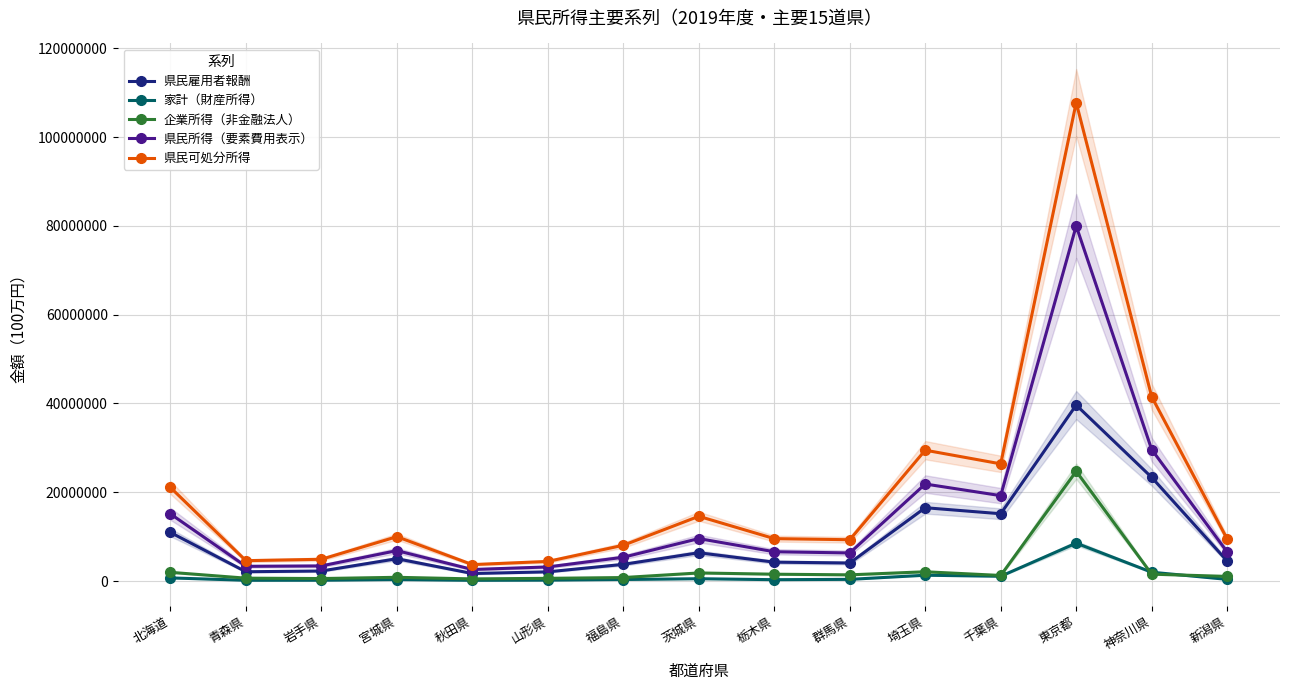

Which category has the lowest value across all series?

秋田県